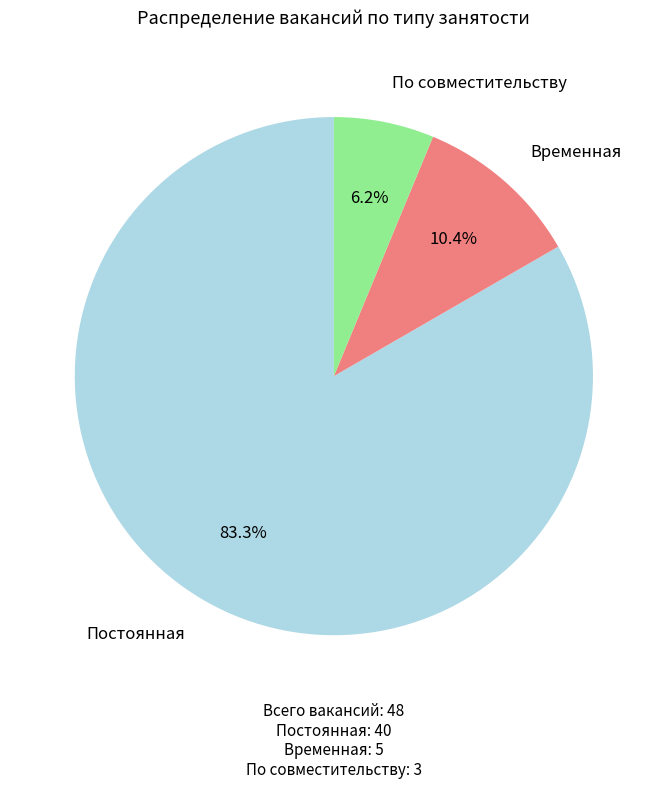

Approximately how many times larger is the value at Постоянная compared to Временная?

8.0